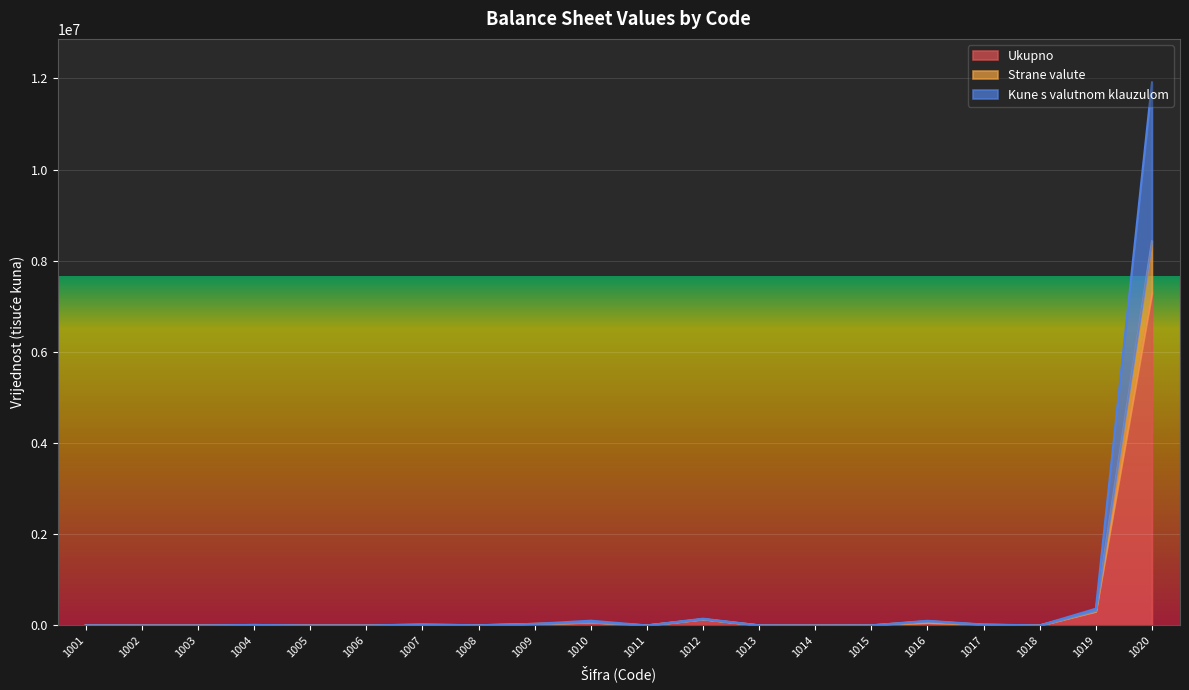

Rank the series at 1011 from lowest to highest value.

Ukupno, Strane valute, Kune s valutnom klauzulom